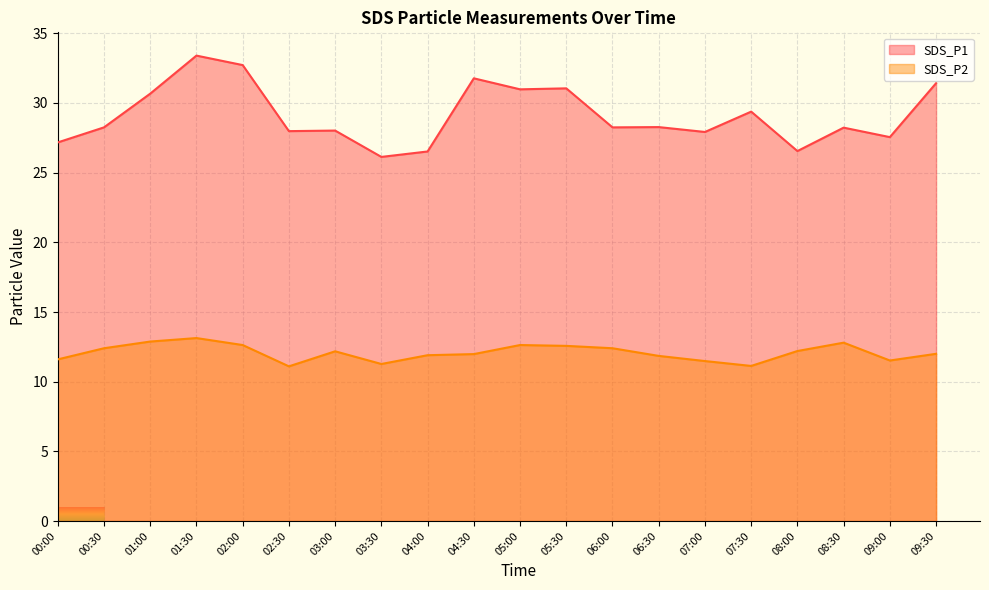

How many data points does each series have?

20